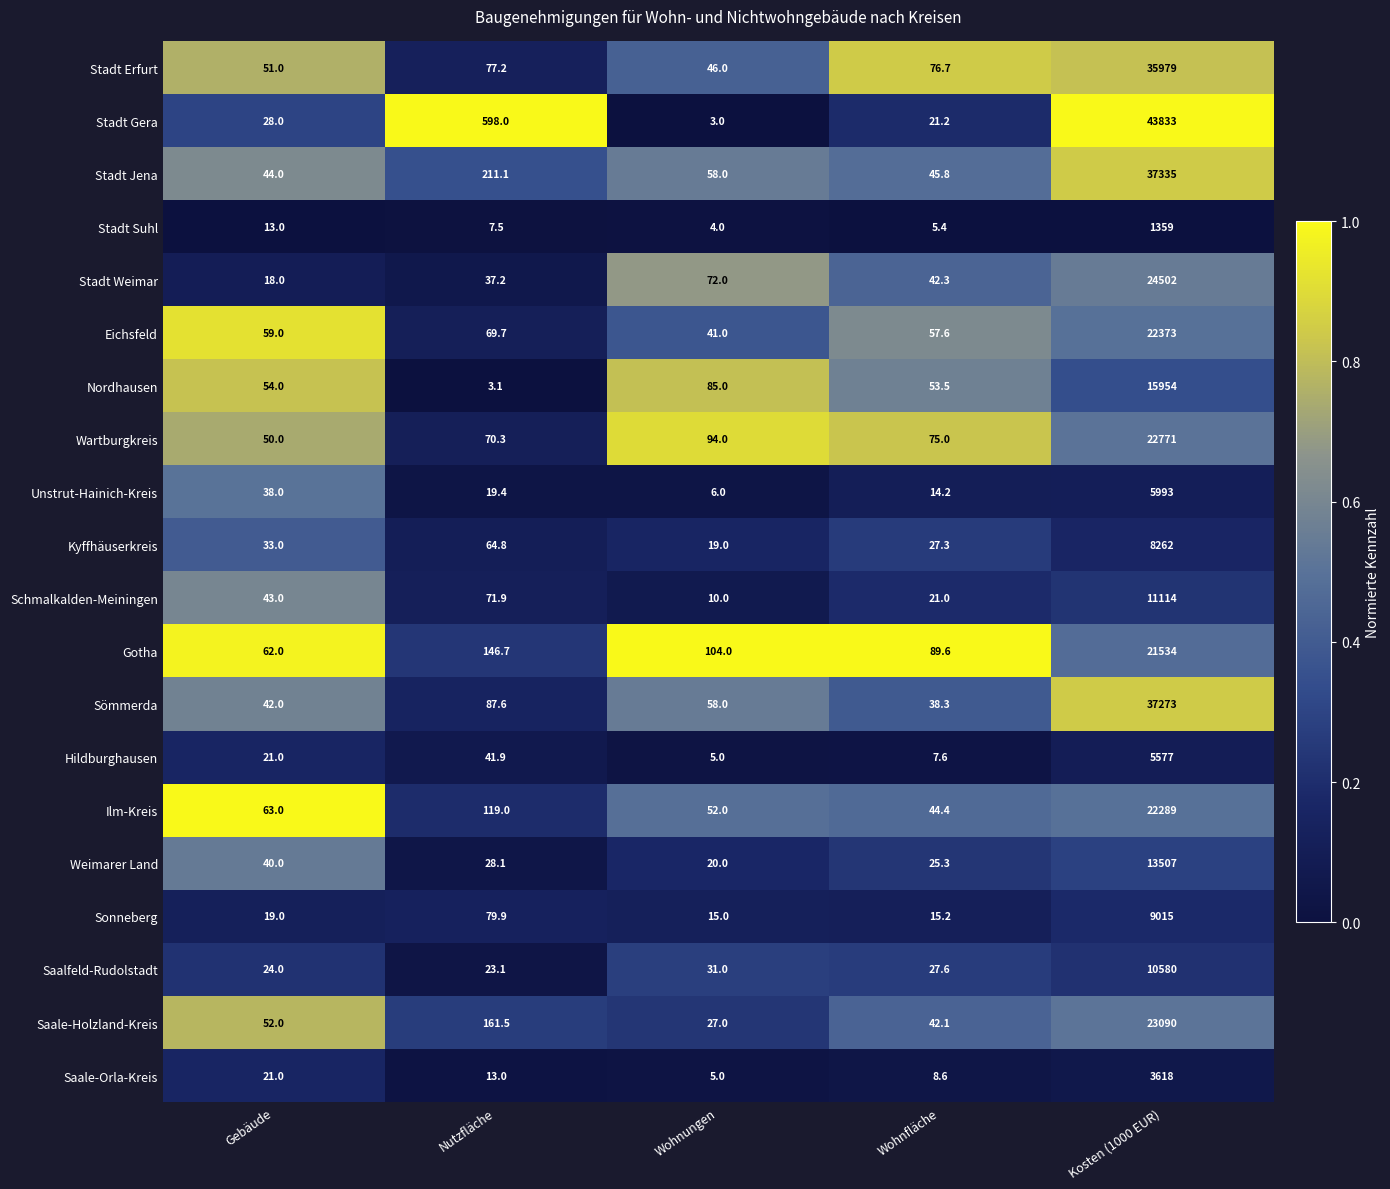

What is the difference between the highest and lowest values at Nutzfläche?

594.9